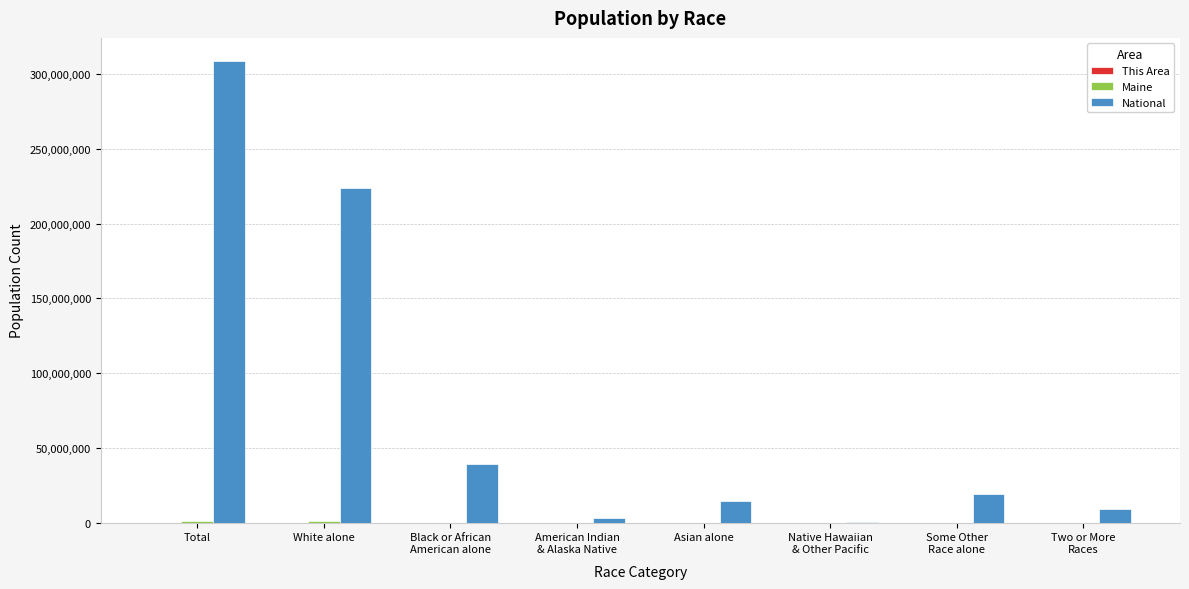

Where is National nearest to the value 154642775?

White alone